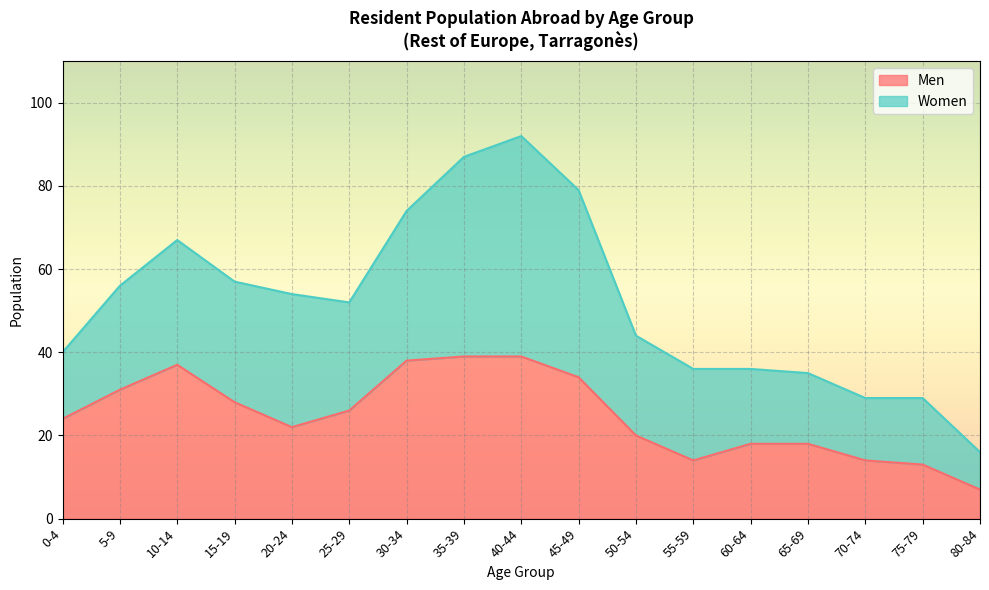

What is the ratio of the value at 0-4 to the value at 65-69?

1.3